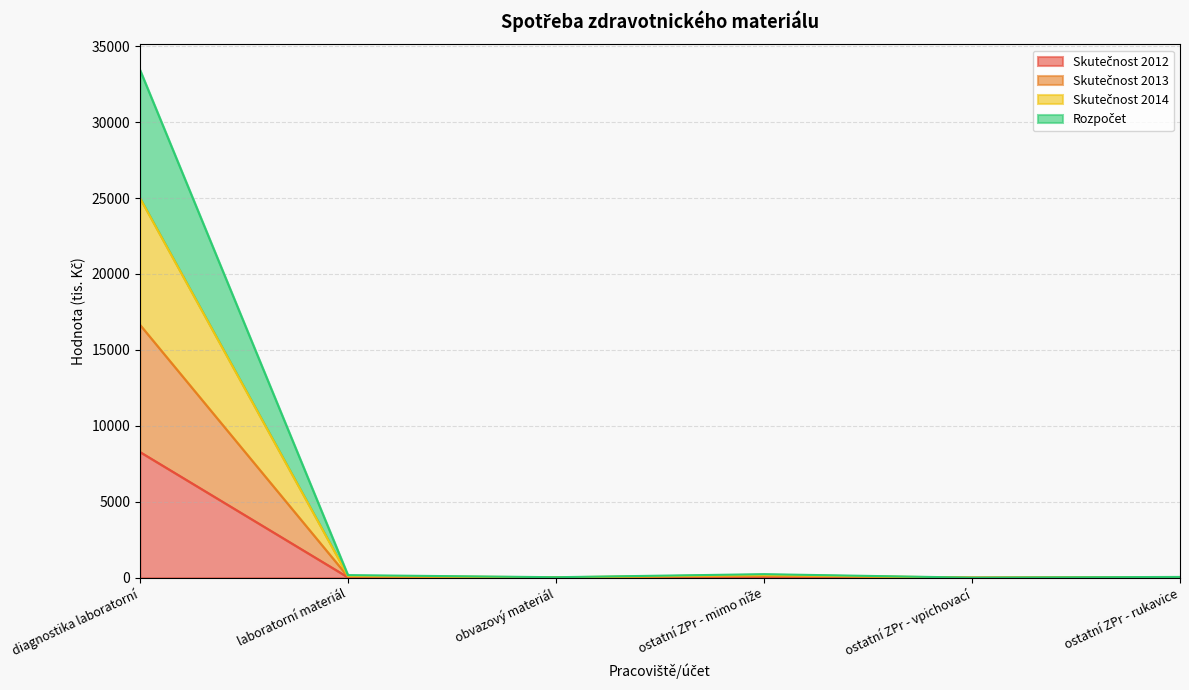

What are all the series names shown in the legend?

Skutečnost 2012, Skutečnost 2013, Skutečnost 2014, Rozpočet